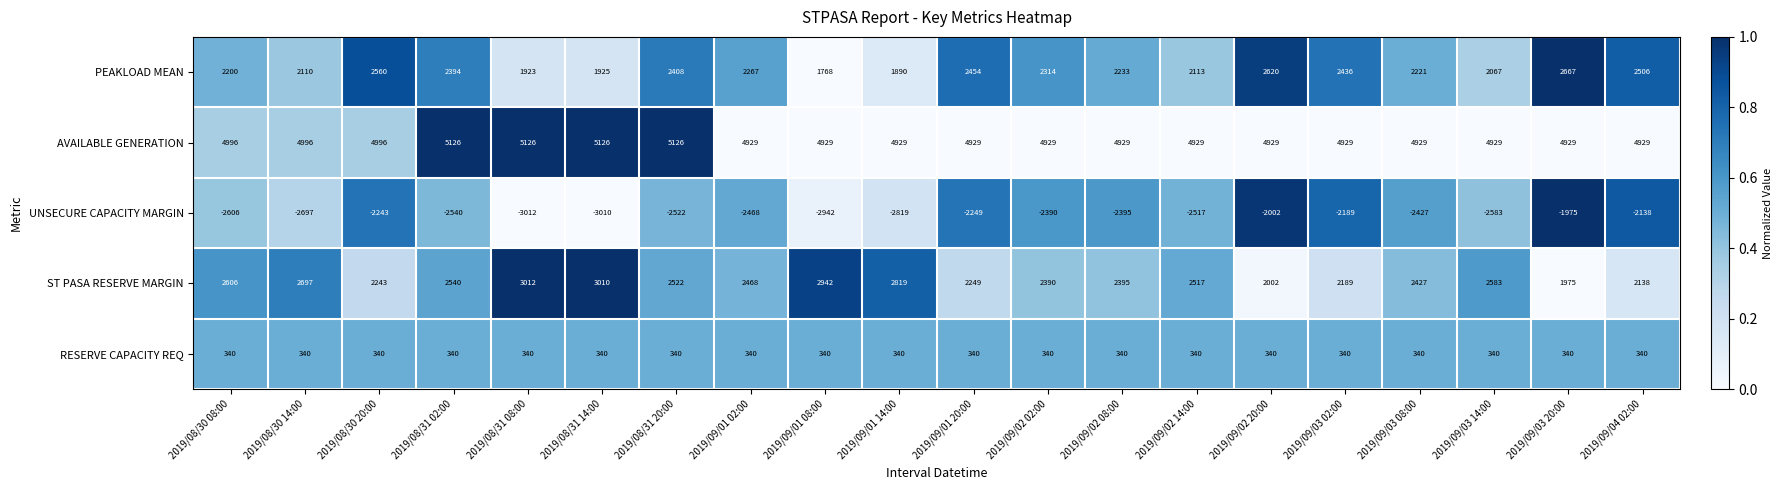

What is the difference between the highest and lowest values at 2019/08/31 20:00?

7648